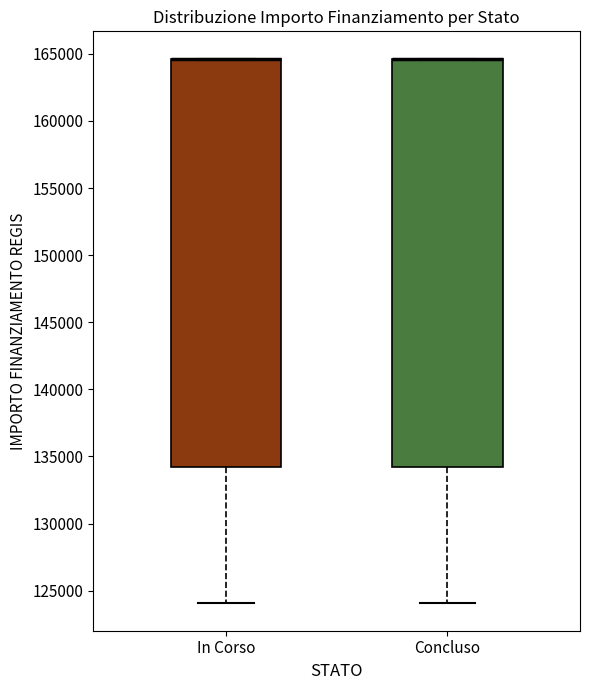

Reading left to right, read every box against the y-axis: the position of its median line, the range the box covers, and the ends of its whiskers. The values are not printed on the chart, so give them approximately, as read against the axis.

In Corso: median 164500 (drawn on the box's upper edge), box 134000 to 164500, whiskers 124000 to 164500
Concluso: median 164500 (drawn on the box's upper edge), box 134000 to 164500, whiskers 124000 to 164500